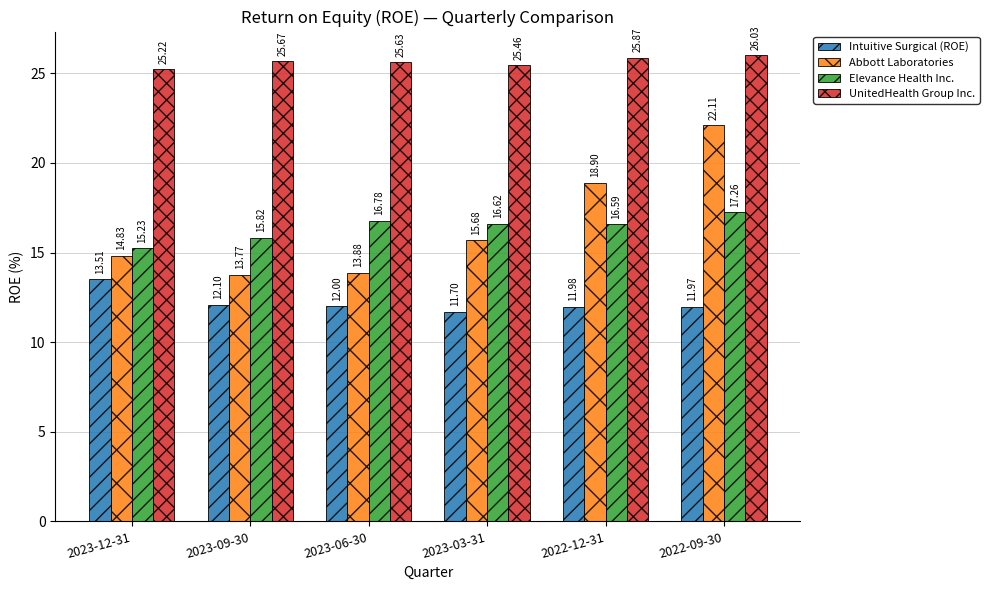

What is the total value across all series at 2023-03-31?

69.5